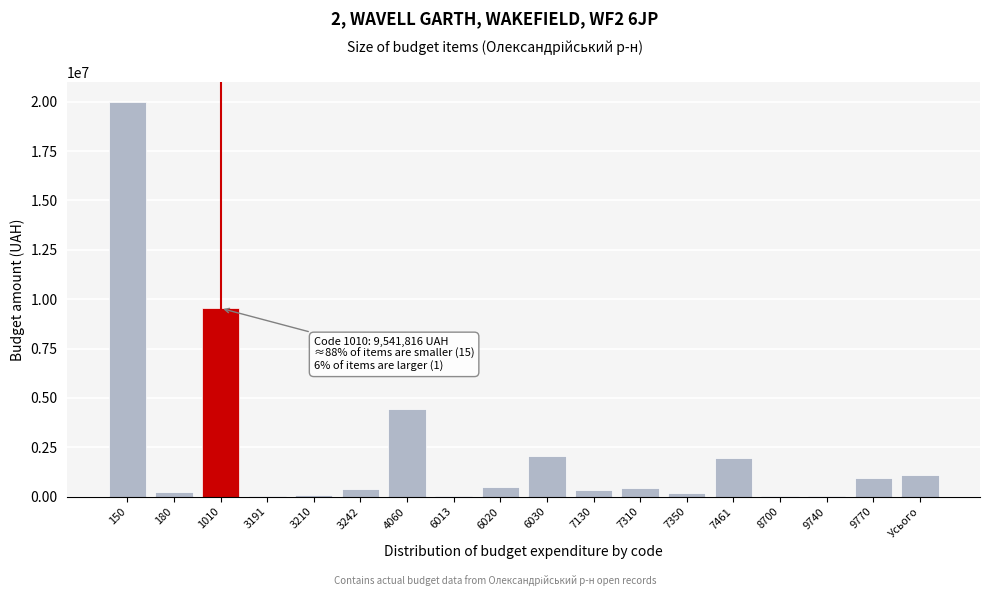

Is it true that the value at 6030 is 2081580.0?

True